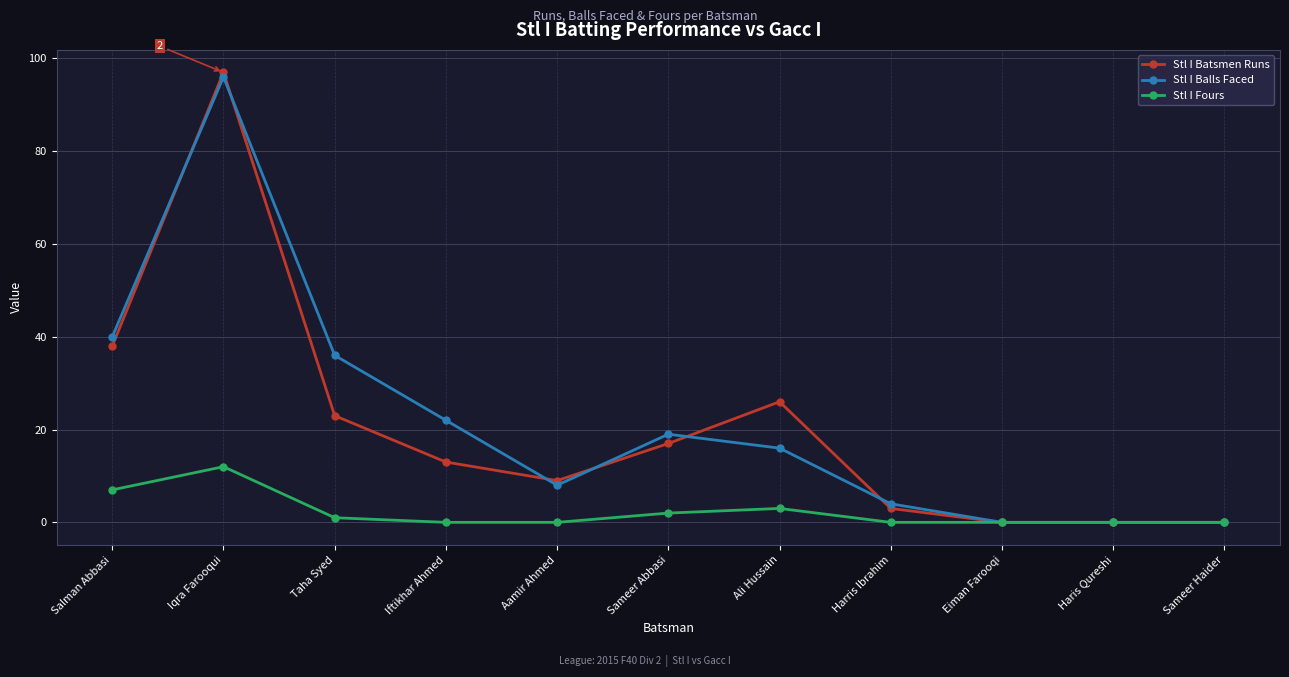

At which category does Stl I Balls Faced reach its first local valley?

Aamir Ahmed